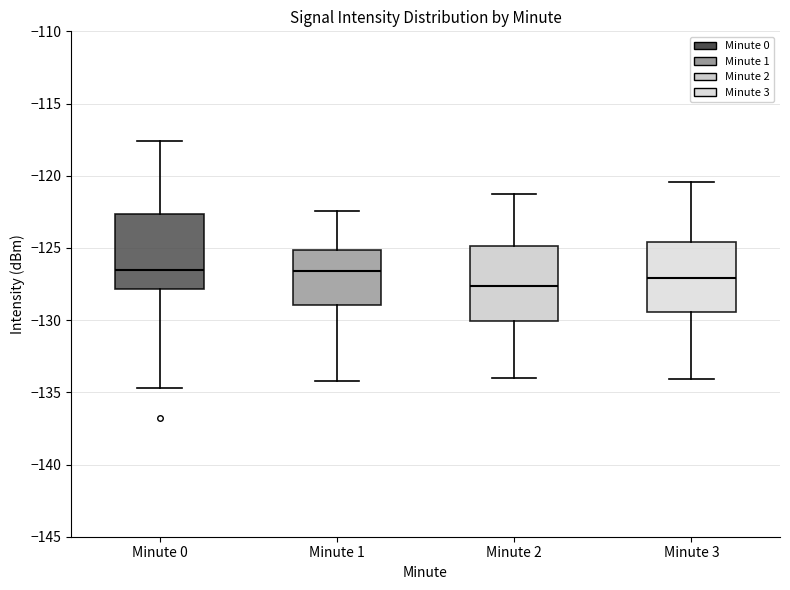

Reading left to right, transcribe this box plot: for each box, give where its median line is, the range the box spans, and where its two whiskers end, as read against the y-axis. The values are not printed on the chart, so give them approximately, as read against the axis.

Minute 0: median -126.5, box -128.0 to -122.5, whiskers -134.5 to -117.5
Minute 1: median -126.5, box -129.0 to -125.0, whiskers -134.0 to -122.5
Minute 2: median -127.5, box -130.0 to -125.0, whiskers -134.0 to -121.0
Minute 3: median -127.0, box -129.5 to -124.5, whiskers -134.0 to -120.5